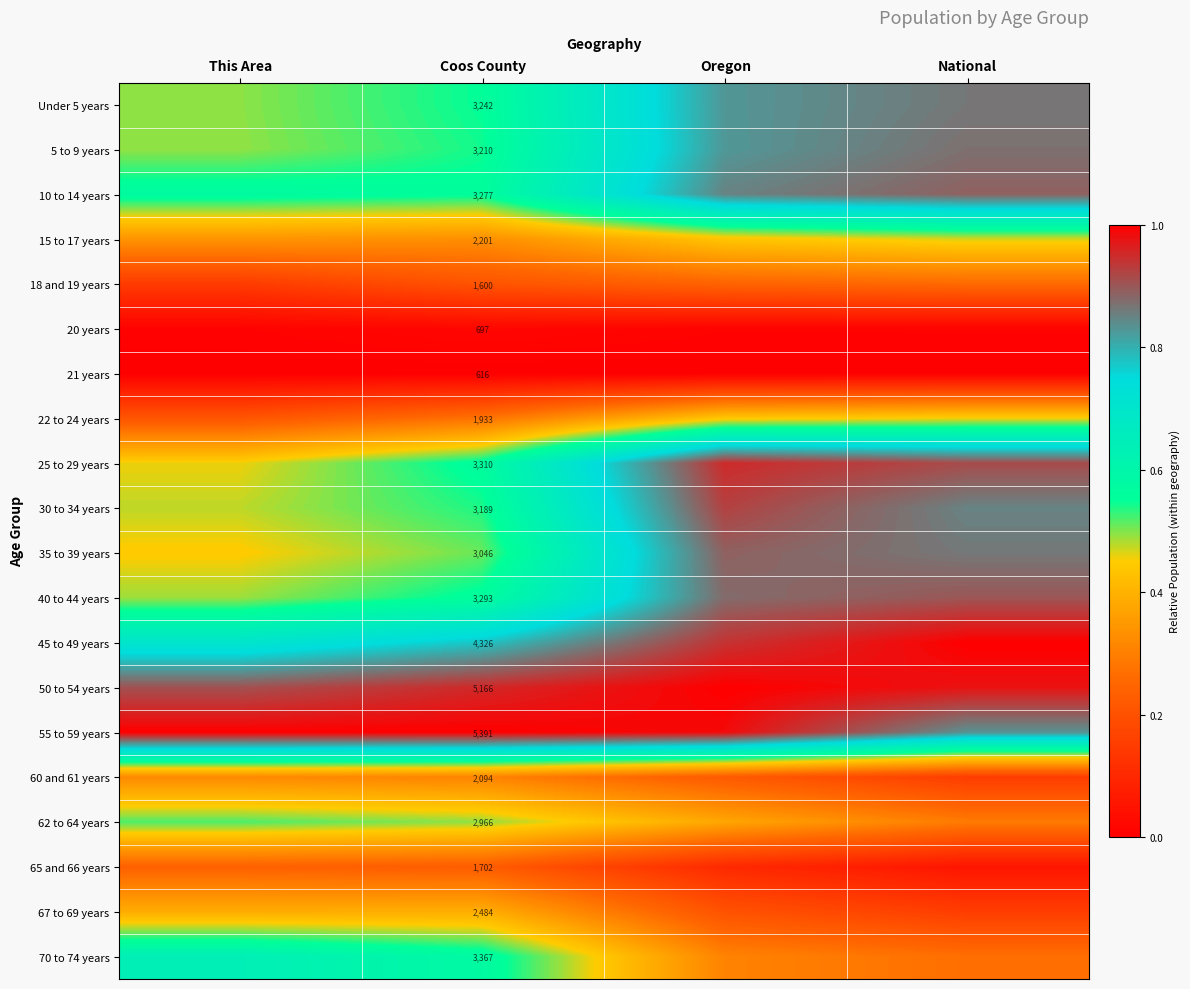

What is the greatest value displayed?

1.0